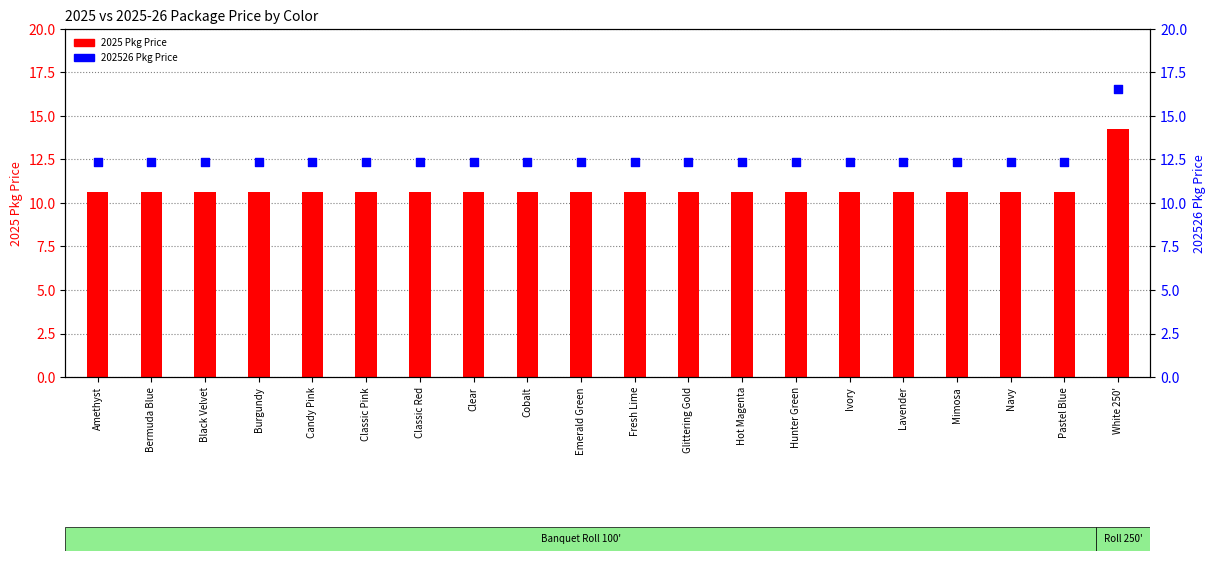

Which series has the largest total across all categories?

202526 Pkg Price